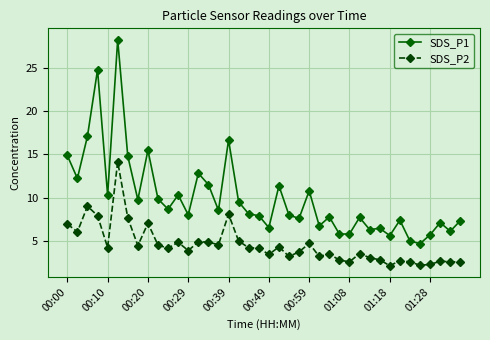

True or false: SDS_P2 and SDS_P1 intersect in this chart.

False